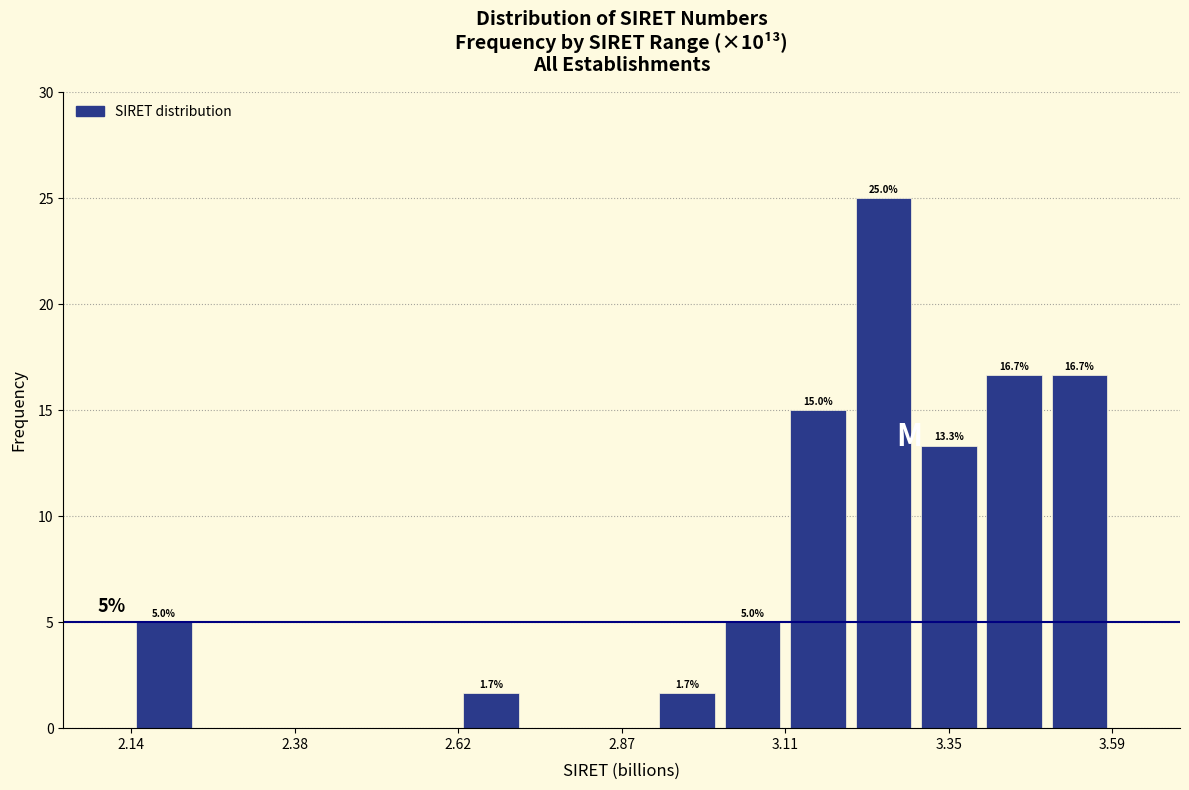

Around what value on the x-axis is the tallest bar? Give the approximate position of its centre, as read against the axis.

3.25